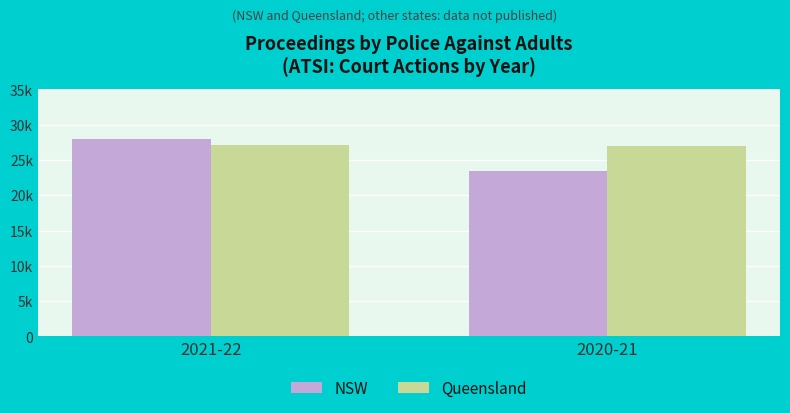

Does the chart contain any negative values?

No